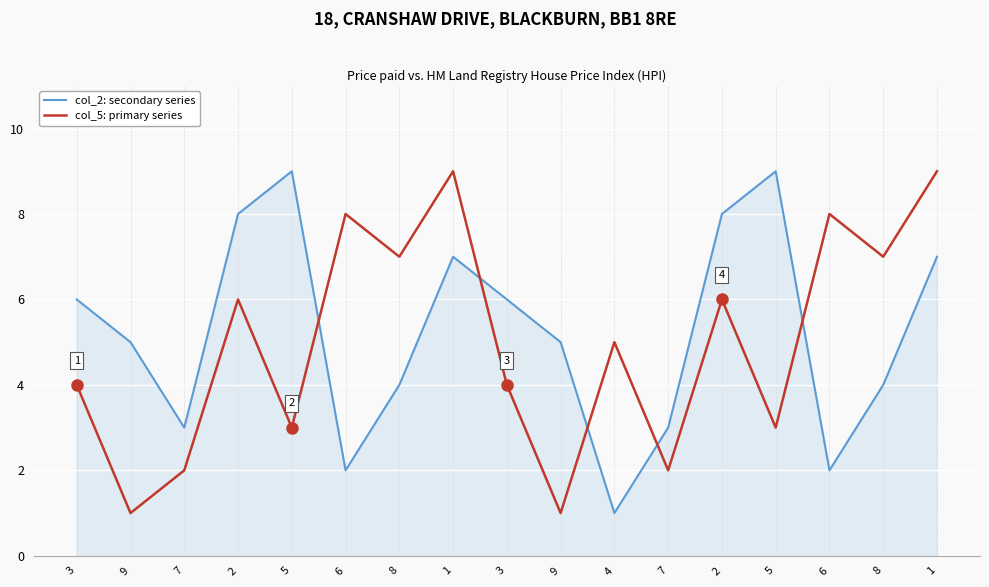

What are all the series names shown in the legend?

col_2: secondary series, col_5: primary series